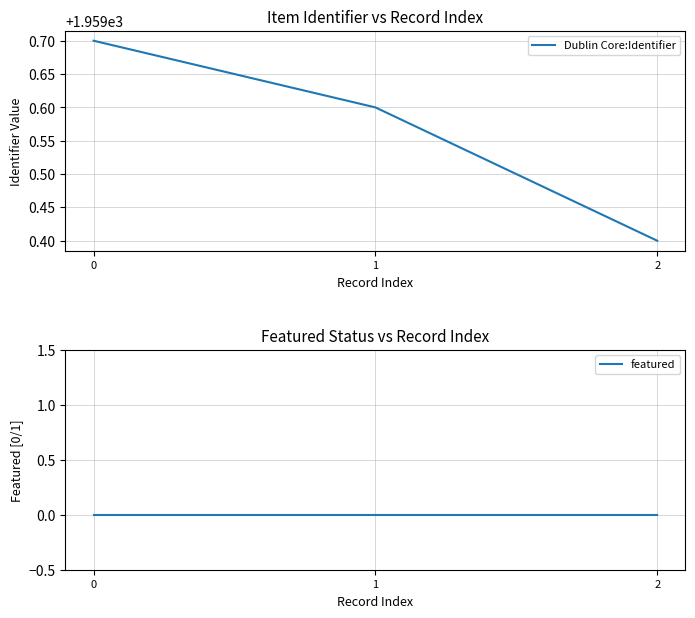

How many Dublin Core:Identifier values are between 1959 and 1960?

3